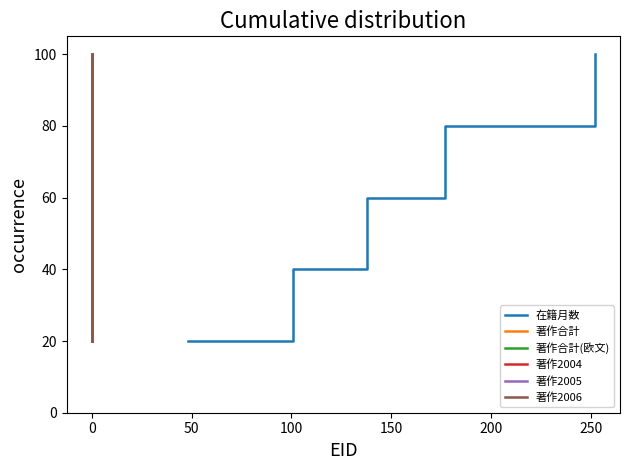

True or false: 著作合計(欧文) and 著作合計 intersect in this chart.

False